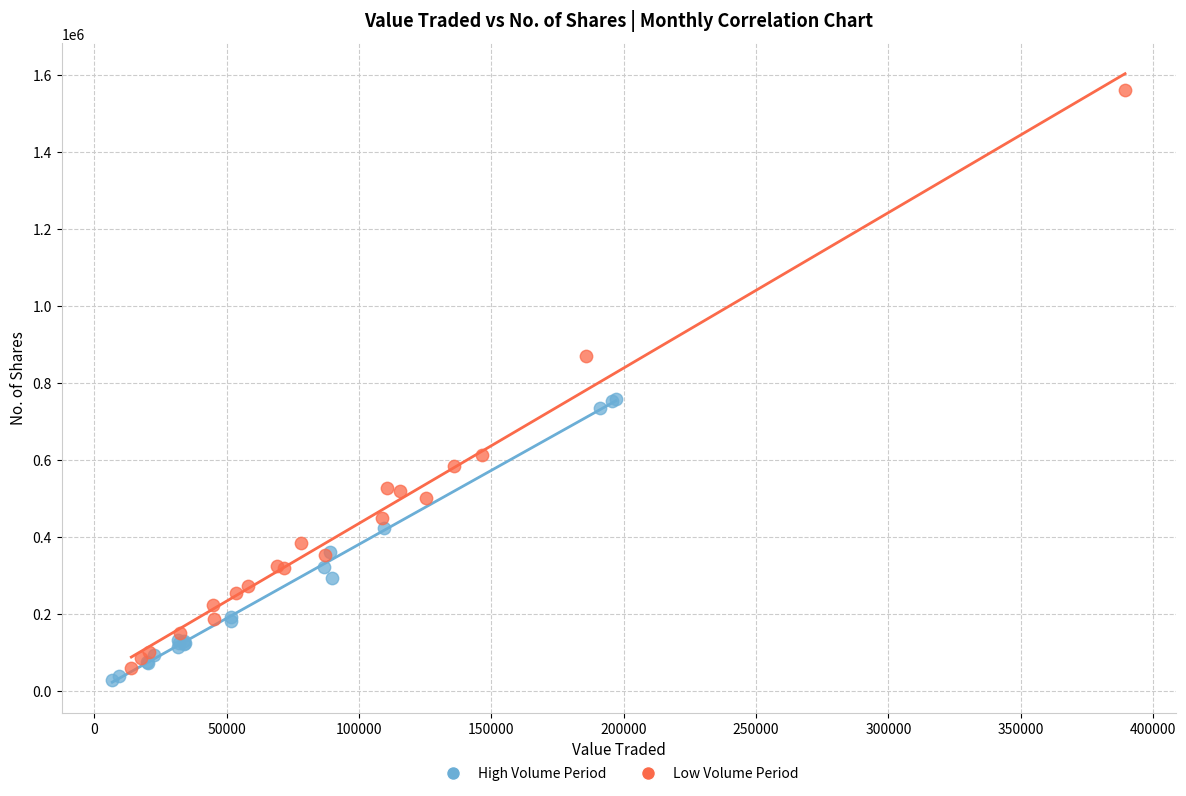

What are all the series names shown in the legend?

High Volume Period, Low Volume Period